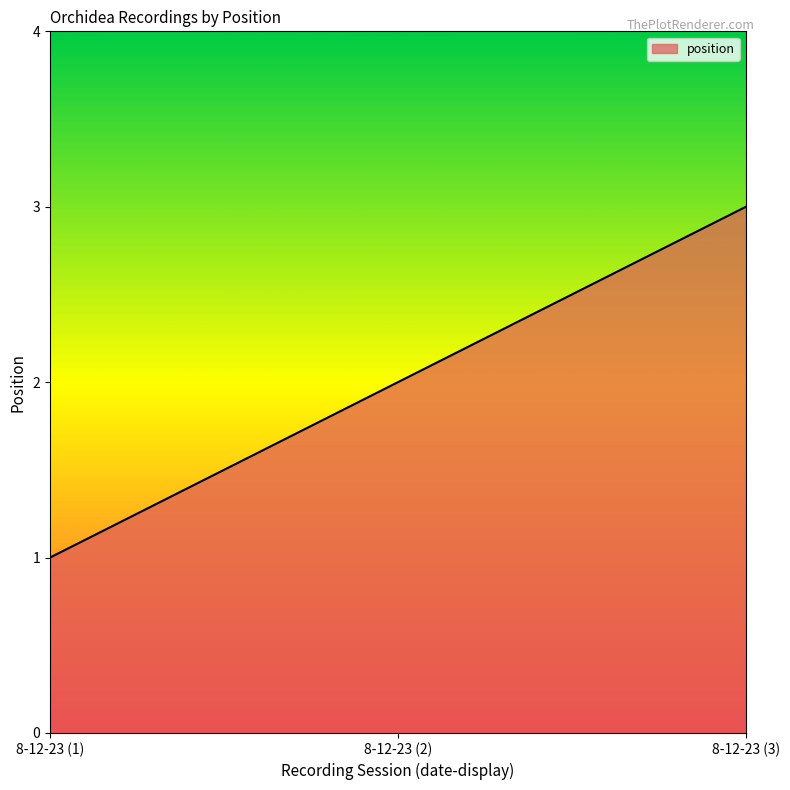

Rank the categories by value from lowest to highest.

8-12-23 (1), 8-12-23 (2), 8-12-23 (3)